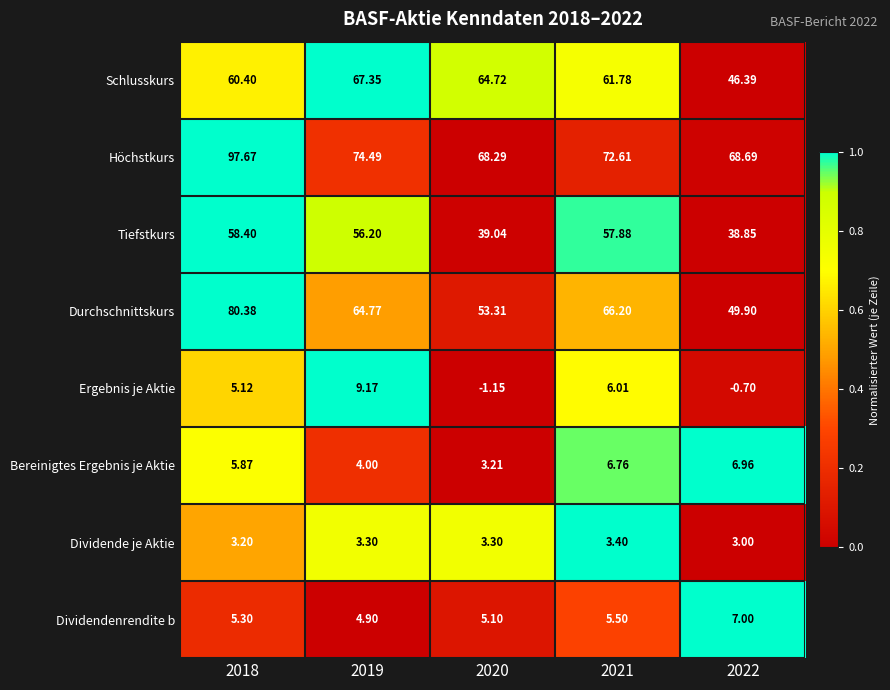

Rank the series at 2019 from lowest to highest value.

Dividende je Aktie, Bereinigtes Ergebnis je Aktie, Dividendenrendite b, Ergebnis je Aktie, Tiefstkurs, Durchschnittskurs, Schlusskurs, Höchstkurs